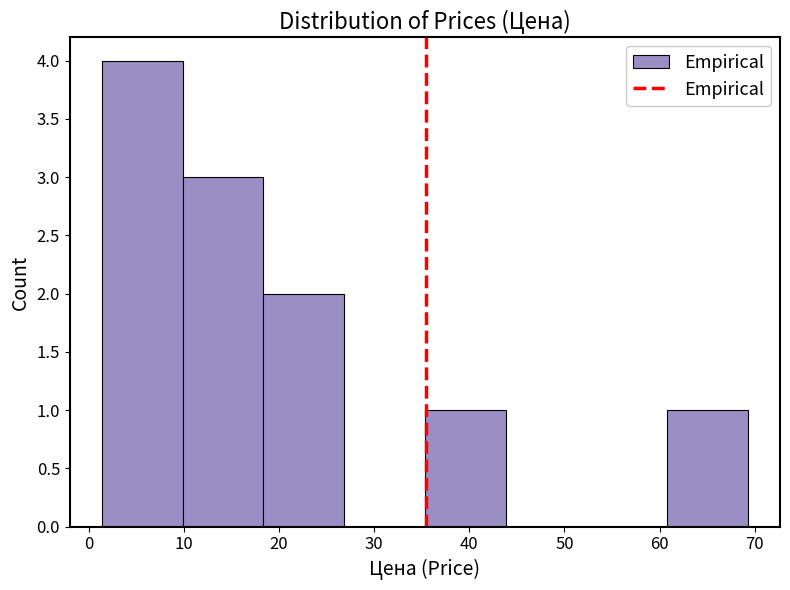

Reading left to right, list every bar in this chart as the range it spans on the x-axis followed by its height. Neither the bar edges nor the heights are printed on the chart, so give them approximately, as read against the axes.

1 to 10: 4
10 to 18: 3
18 to 27: 2
27 to 35: 0
35 to 44: 1
44 to 52: 0
52 to 61: 0
61 to 69: 1